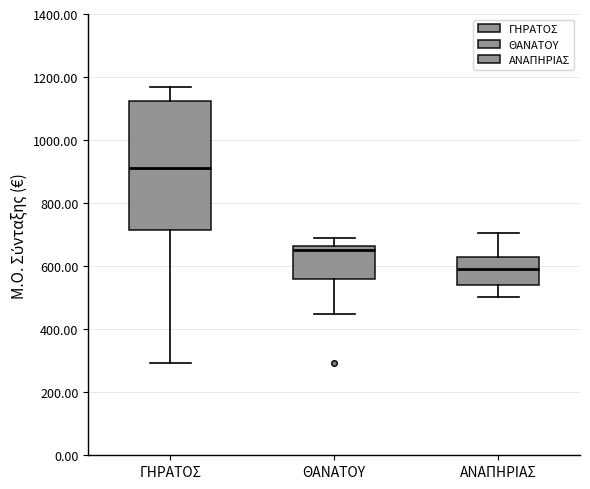

Where does the upper whisker of the box for ΘΑΝΑΤΟΥ end on the y-axis? The values are not printed on the chart, so give them approximately, as read against the axis.

680